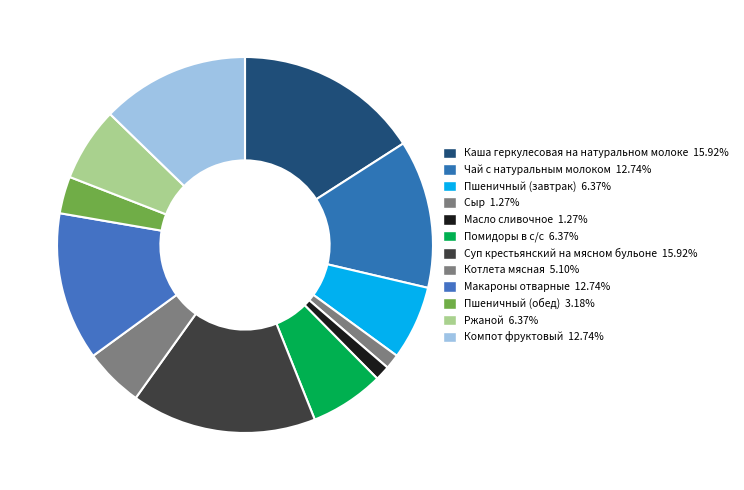

Is there any slice that represents more than half of the pie?

No